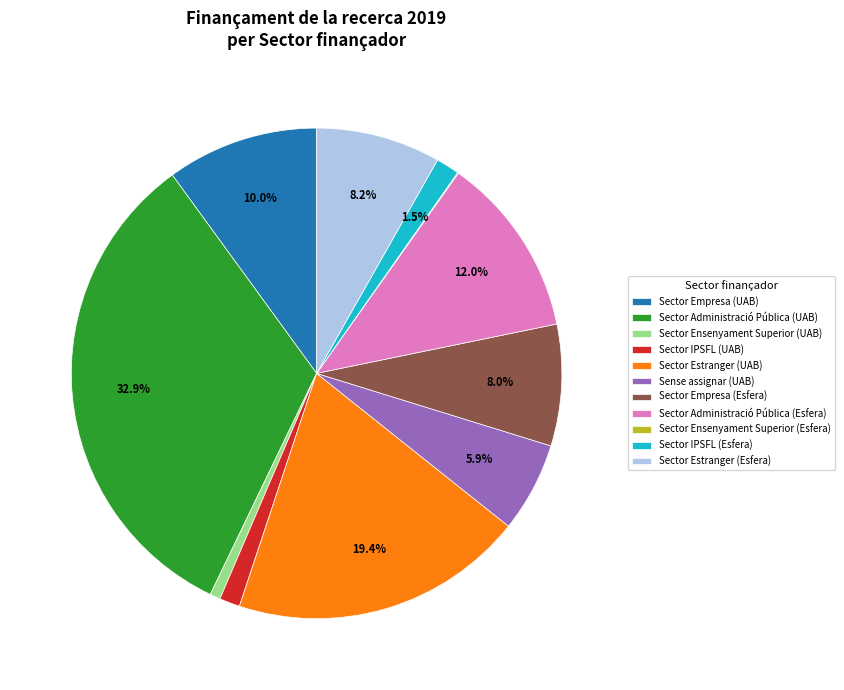

Is it true that Sector IPSFL (UAB) is 1% of the pie?

True